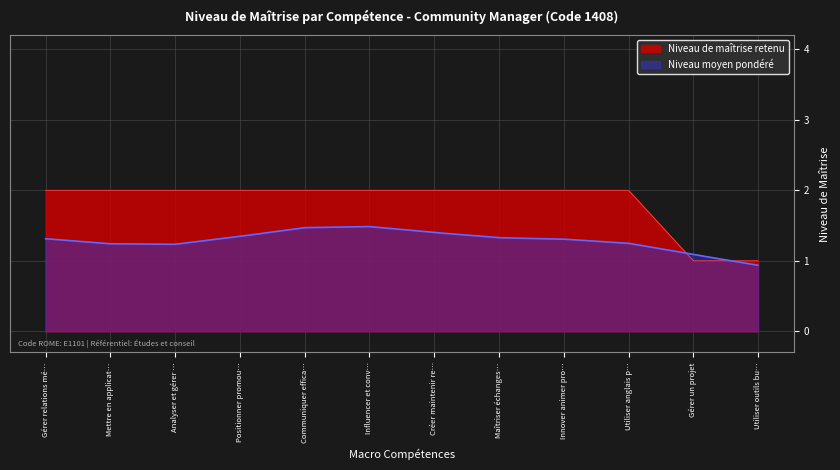

How many series are shown in this chart?

2